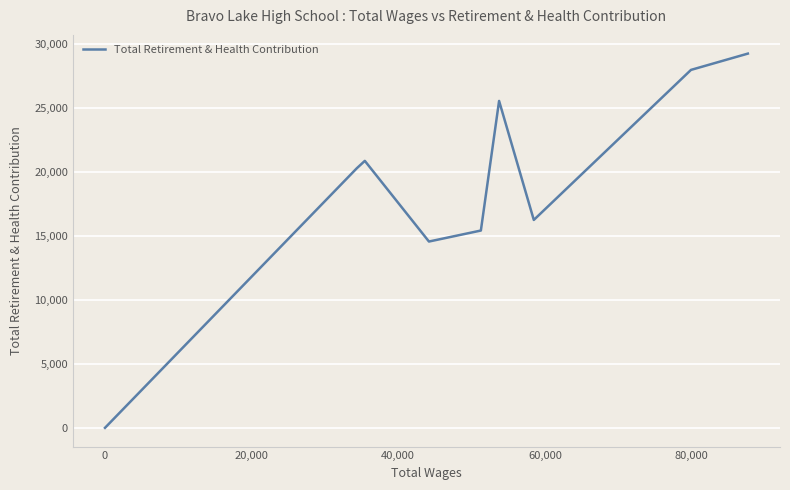

What is the maximum value shown in the chart?

29247